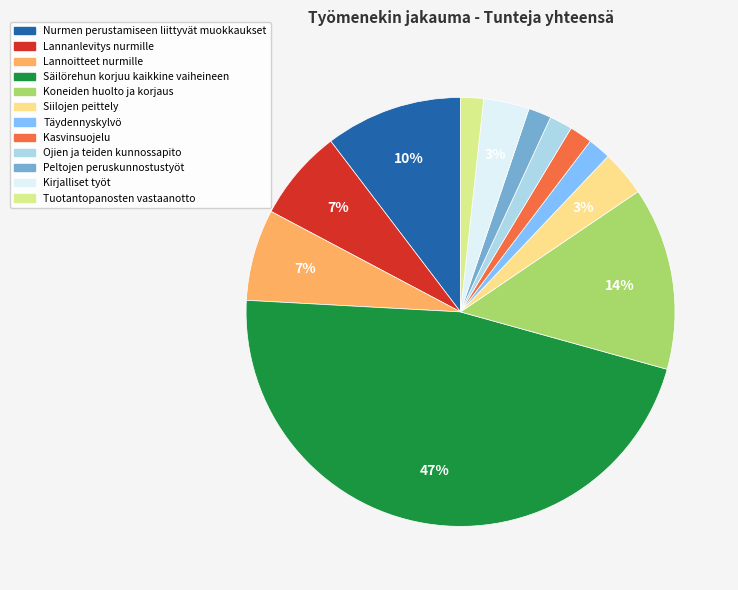

Which has a higher value, Peltojen peruskunnostustyöt or Koneiden huolto ja korjaus?

Koneiden huolto ja korjaus